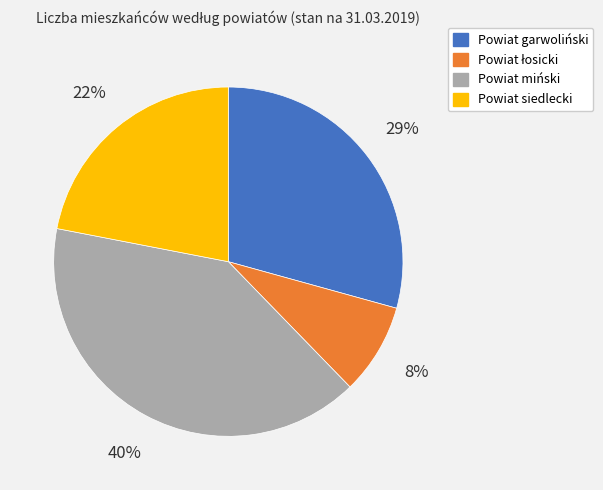

To the nearest percent, what is the difference between the largest and smallest slice percentages?

32%